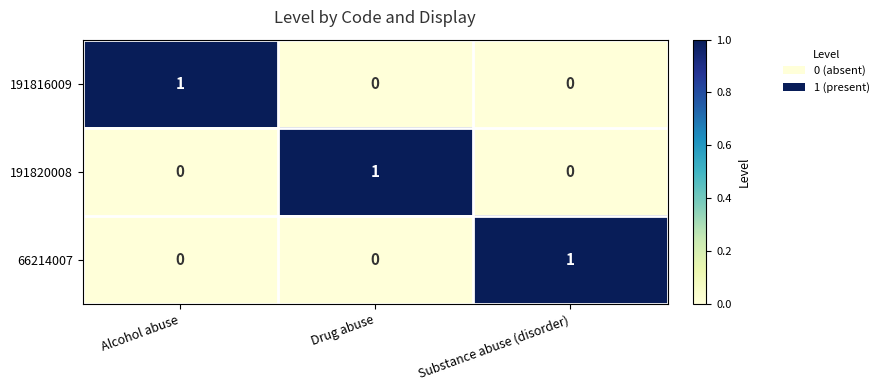

How many 66214007 values are between 0 and 1?

3